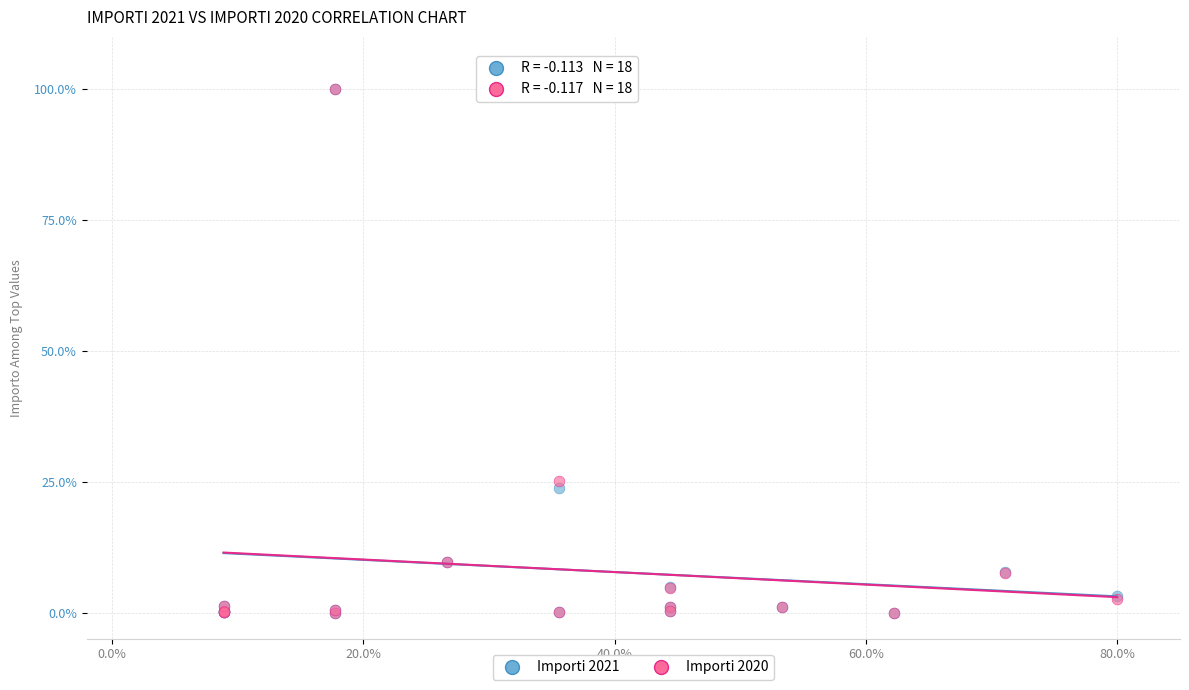

Across all series, what Y value is closest to 50?

25.1